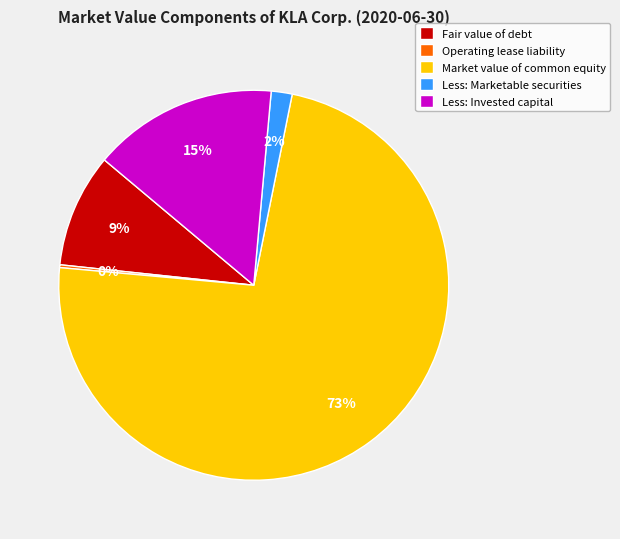

To the nearest percent, what is the average slice percentage?

20%